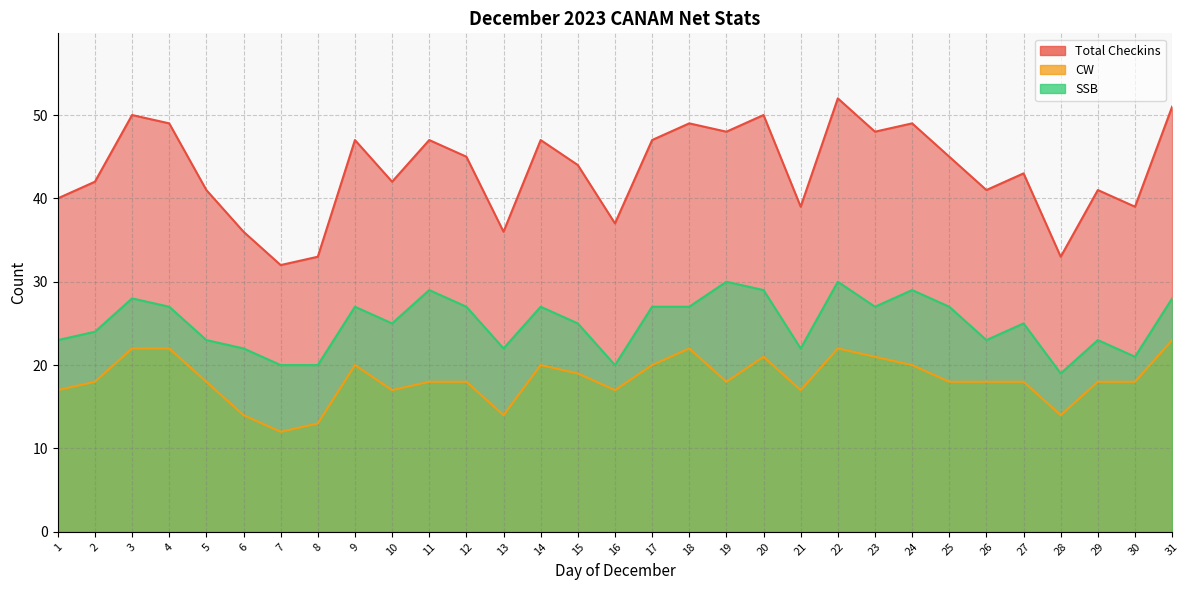

At which category does the chart reach its minimum across all series?

7